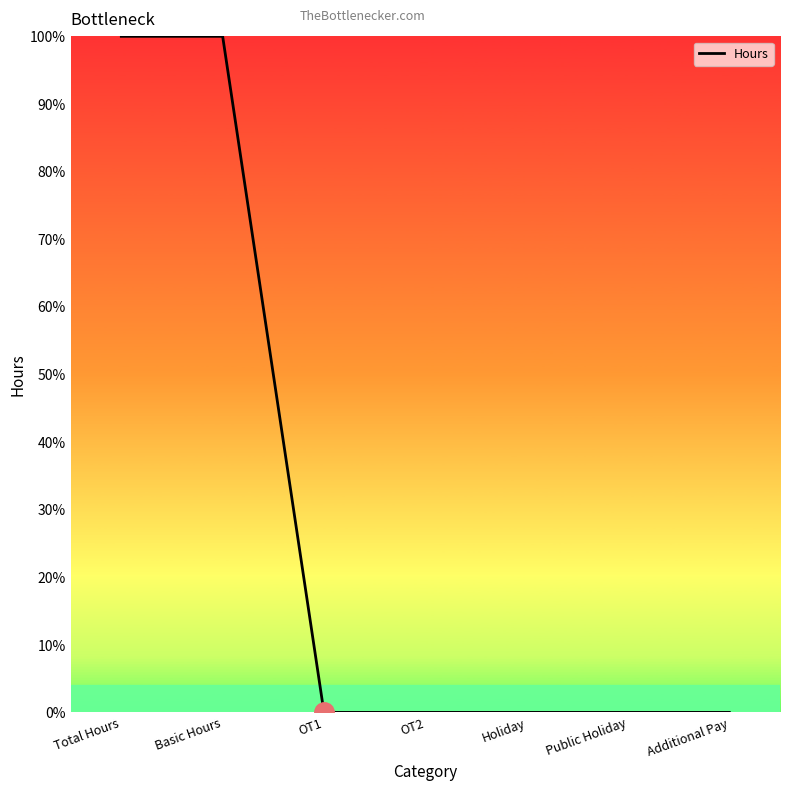

What is the average value?

29